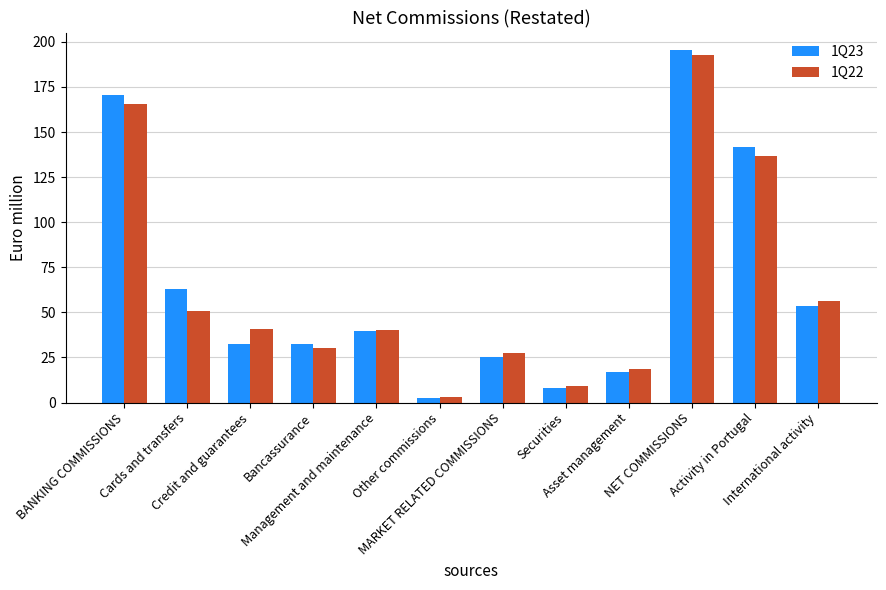

What is the maximum value shown in the chart?

195.4